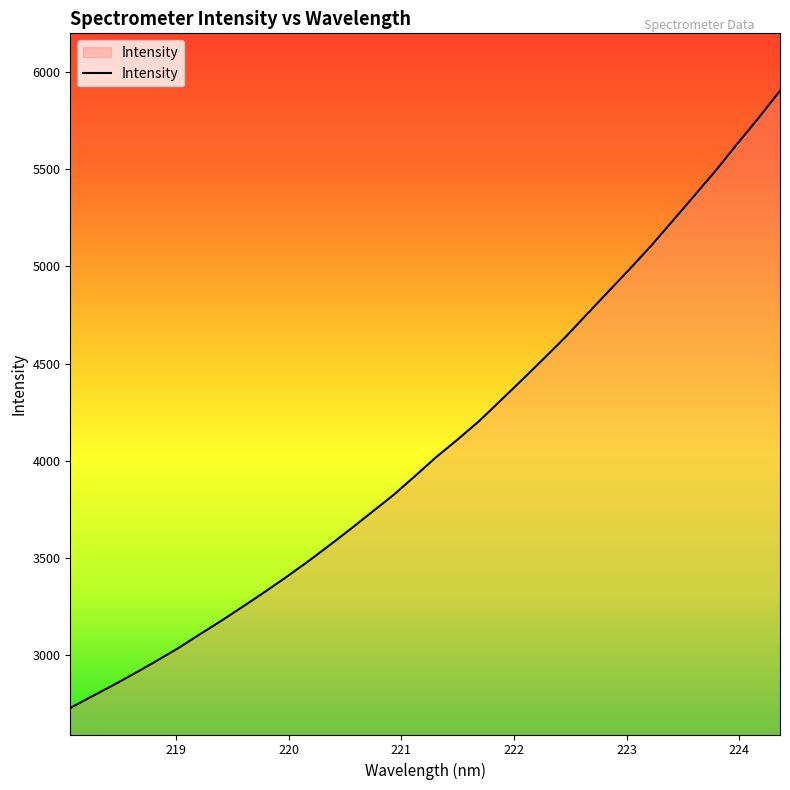

What is the maximum value shown in the chart?

5904.1